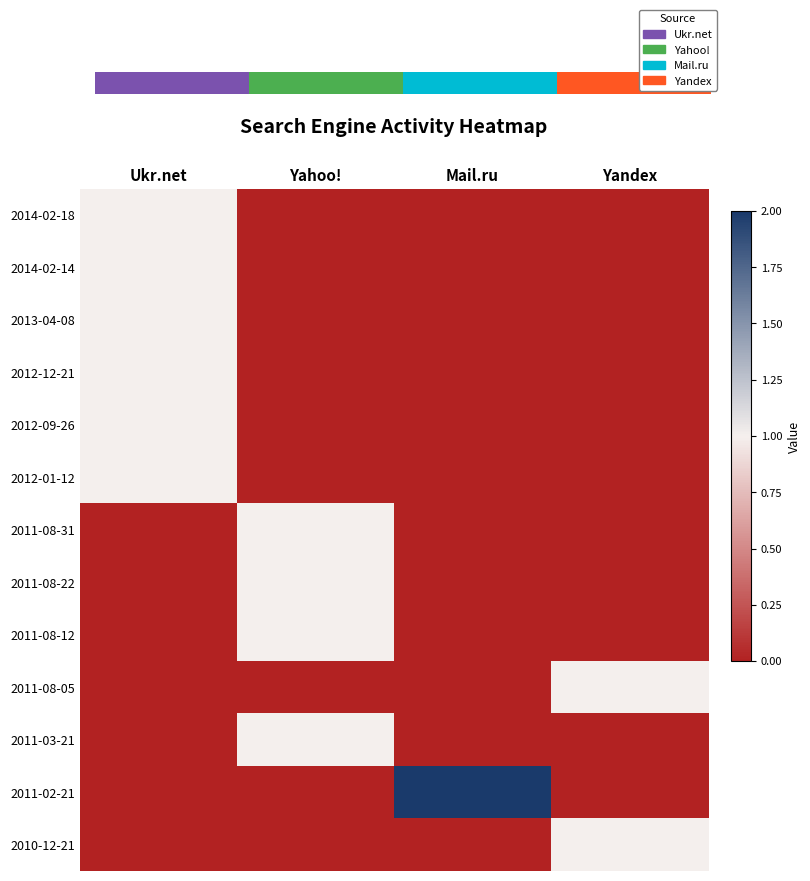

What is the spread (max minus min) of values at Mail.ru?

2